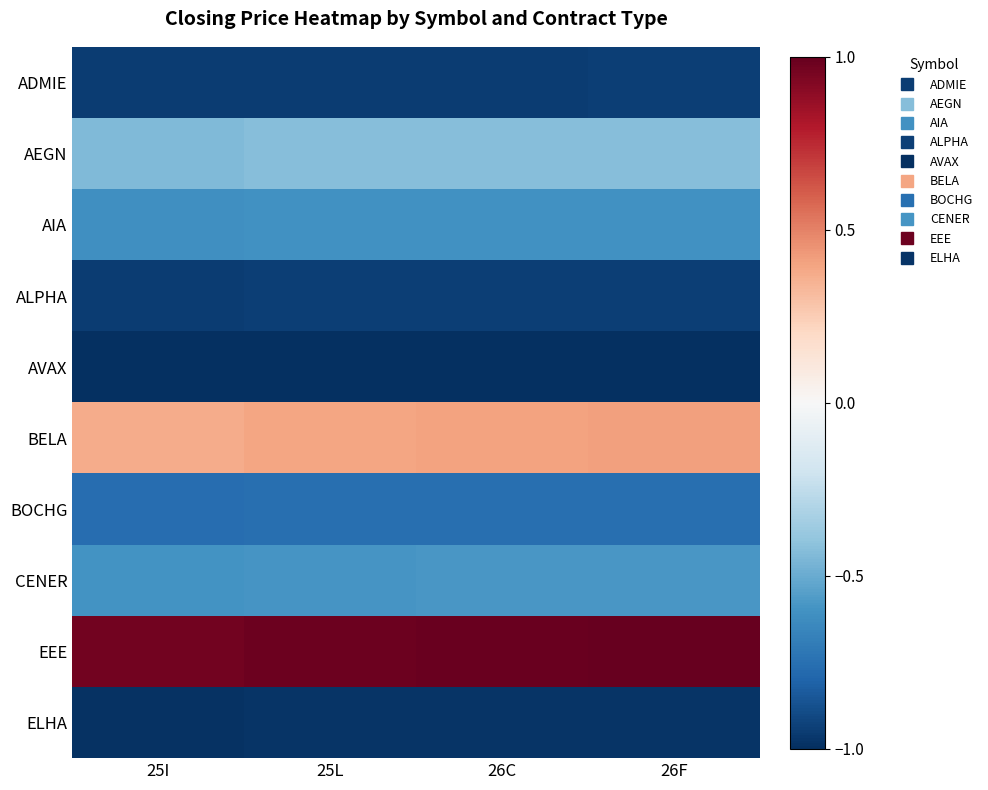

How many series are shown in this chart?

10